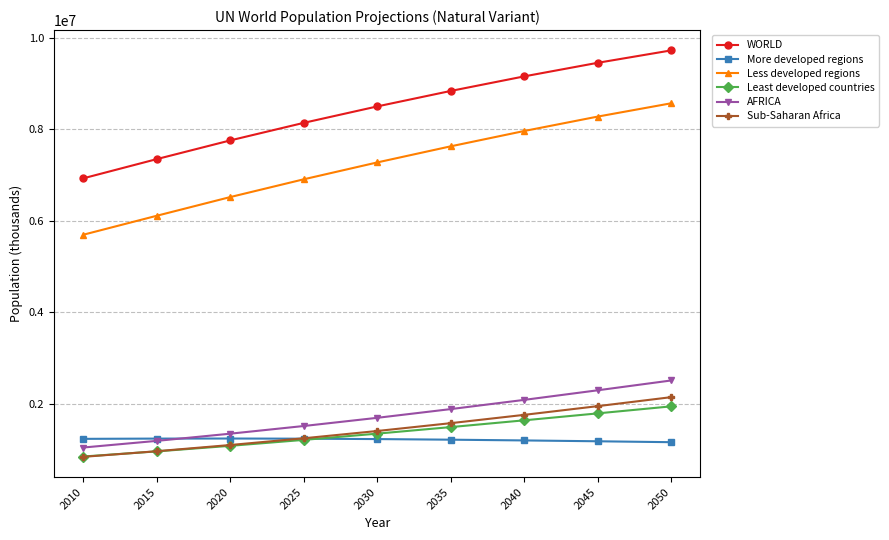

How many lines are shown in the chart?

6